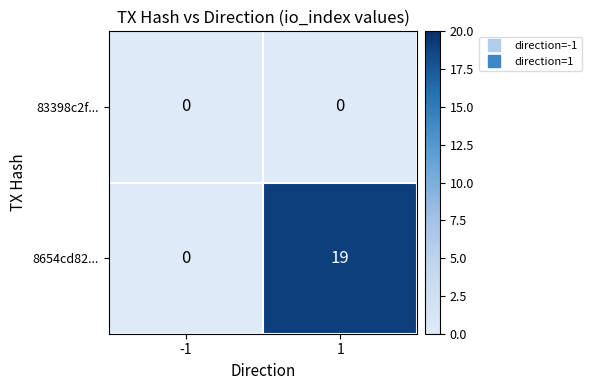

What is the greatest value displayed?

19